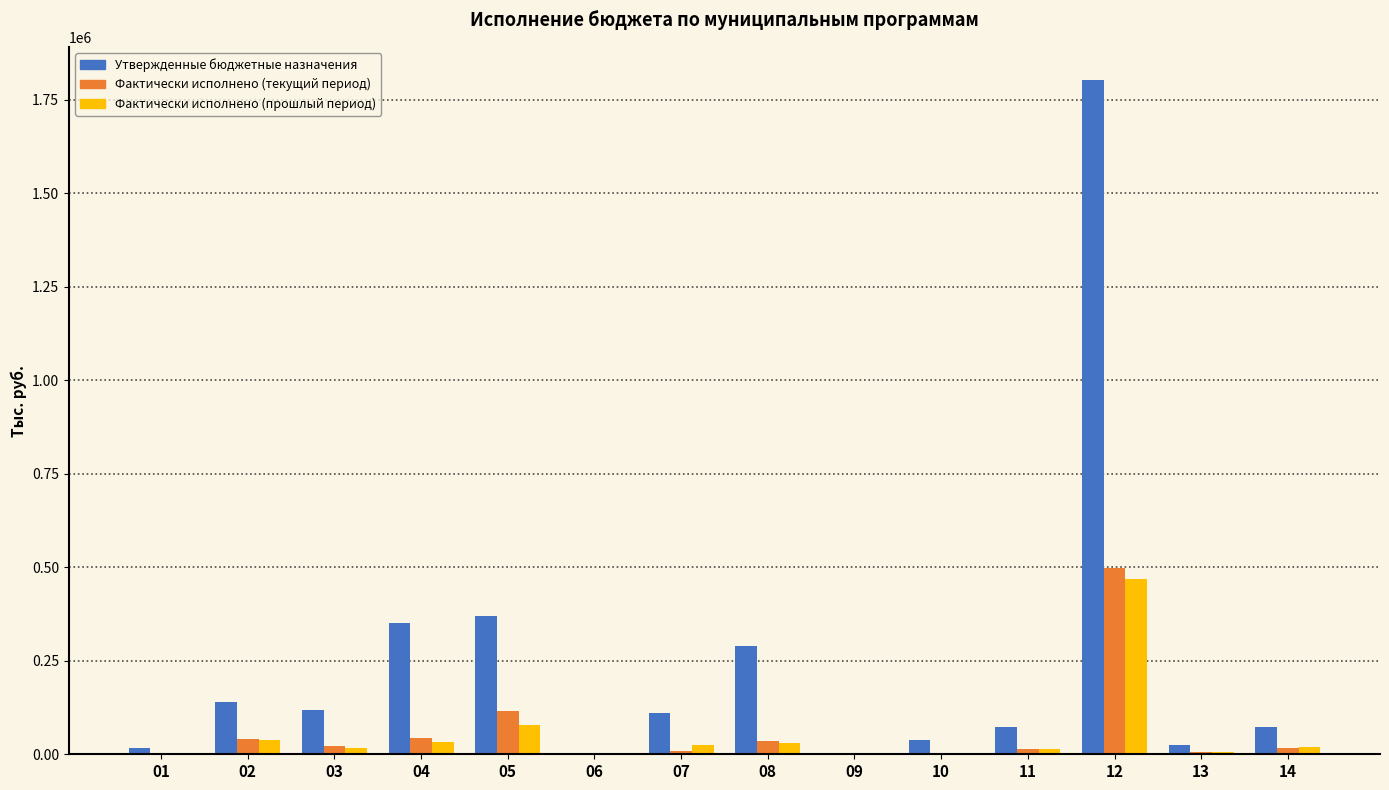

At which category is the sum across all series the highest?

12